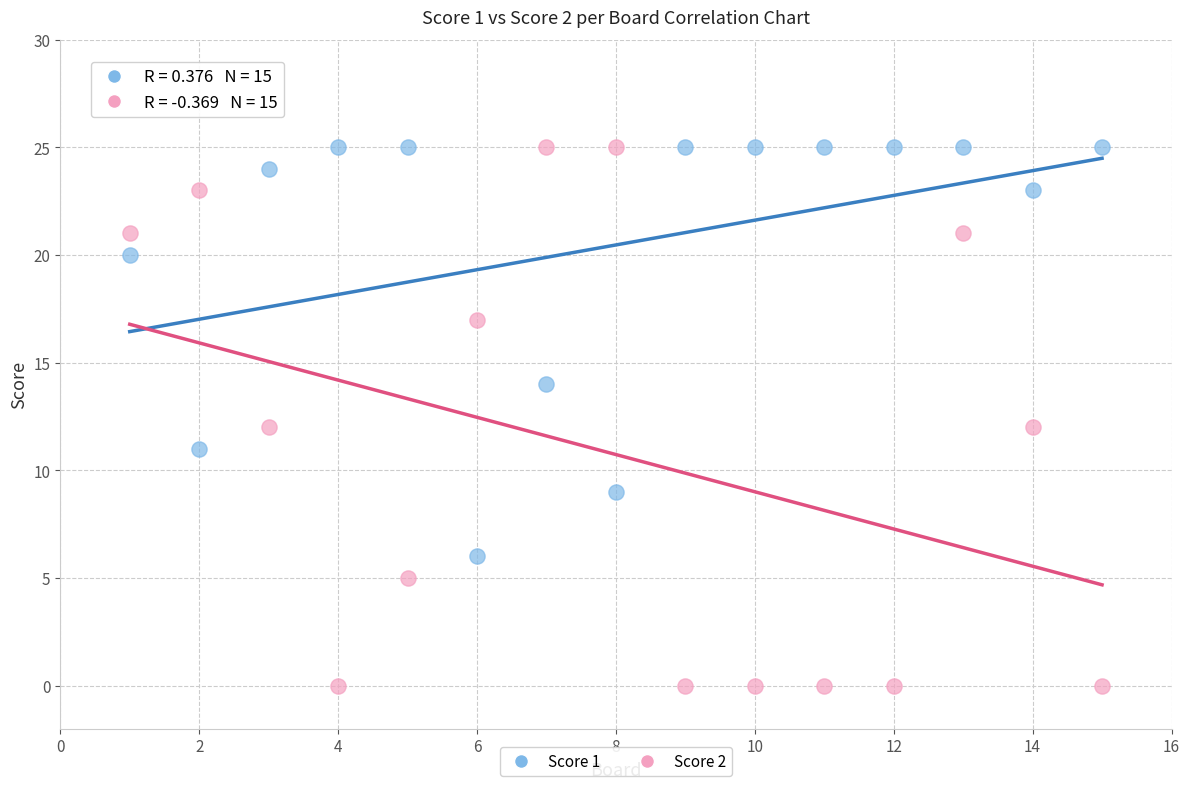

Which series contains the lowest Y value?

Score 2